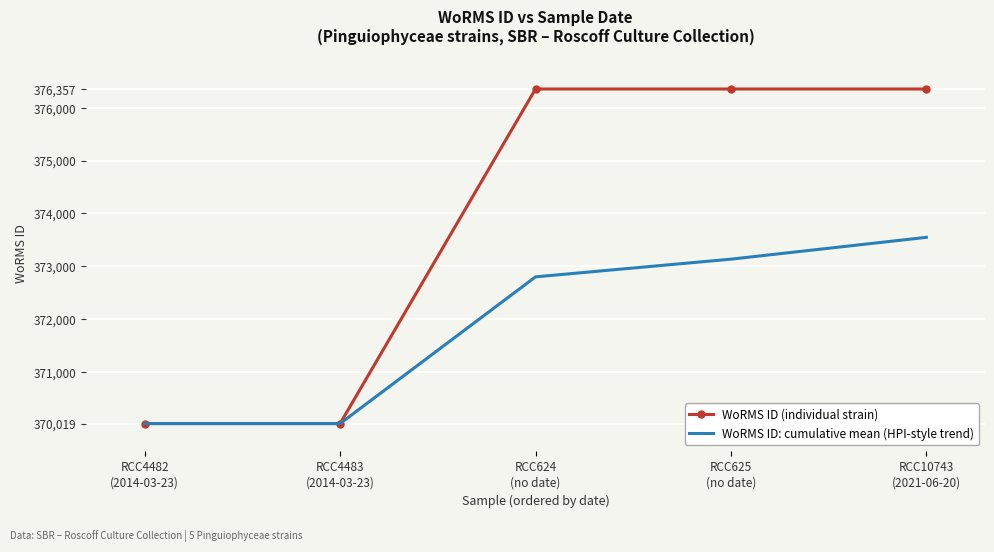

Where does the WoRMS ID: cumulative mean (HPI-style trend) series first go above 372798?

RCC624
(no date)